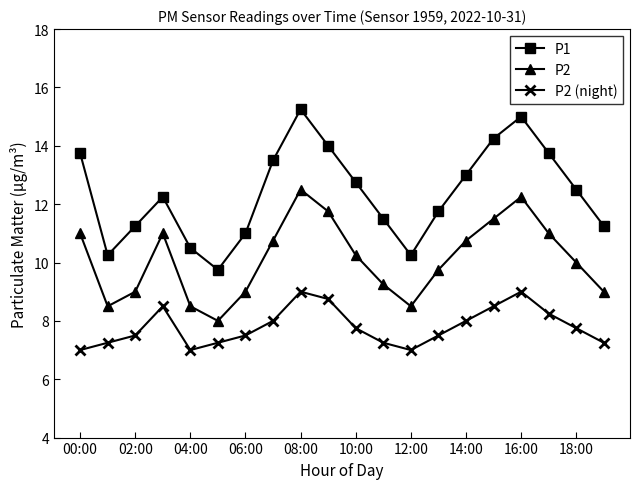

What is the smallest value displayed?

7.0